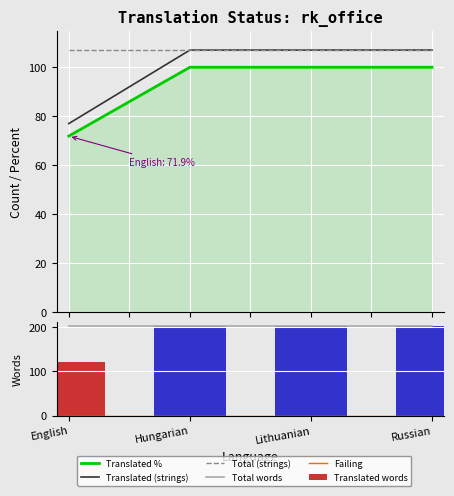

Reading left to right, what are all the values shown in this chart?

Translated %: English=71.9	Hungarian=100.0	Lithuanian=100.0	Russian=100.0
Translated (strings): English=77.0	Hungarian=107.0	Lithuanian=107.0	Russian=107.0
Total (strings): English=107.0	Hungarian=107.0	Lithuanian=107.0	Russian=107.0
Total words: English=202.0	Hungarian=202.0	Lithuanian=202.0	Russian=202.0
Failing: English=0.0	Hungarian=0.0	Lithuanian=0.0	Russian=0.0
Translated words: English=120.0	Hungarian=202.0	Lithuanian=202.0	Russian=202.0